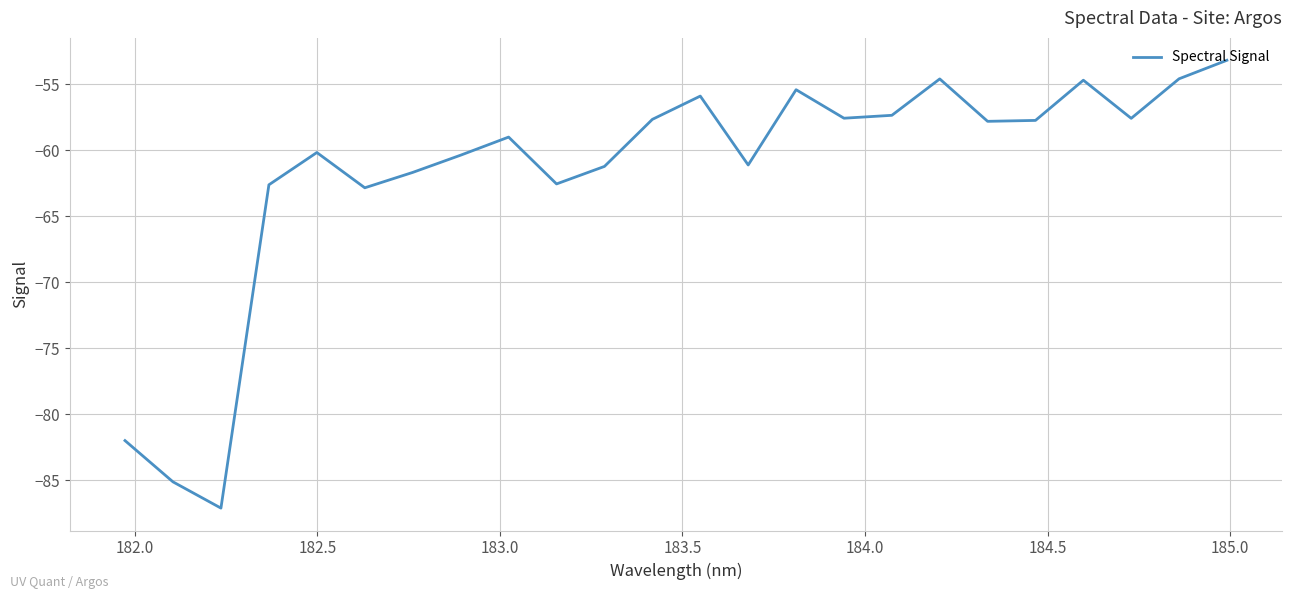

What is the maximum value shown in the chart?

-53.2